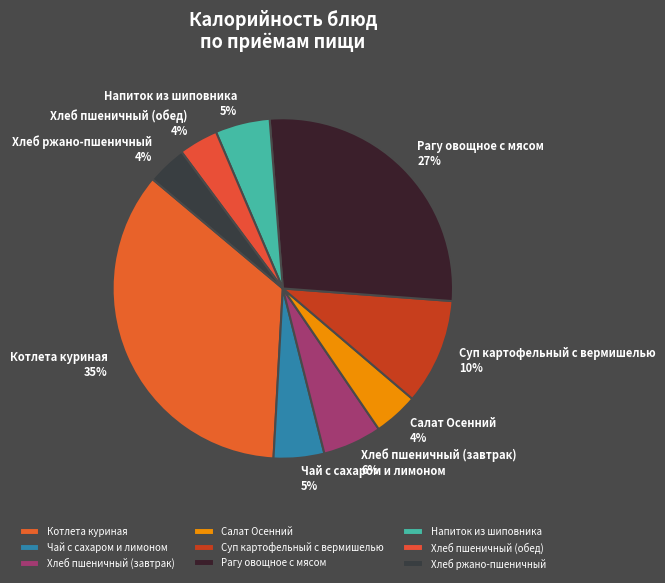

To the nearest percent, what is the combined percentage of Салат Осенний and Суп картофельный с вермишелью?

14%